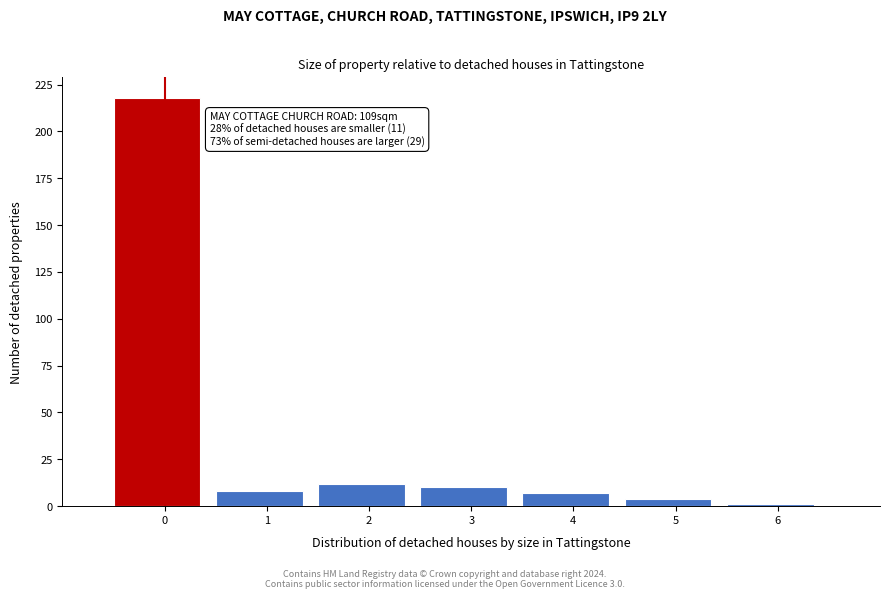

Reading left to right, list all the values displayed in this chart.

218	8	12	10	7	4	1